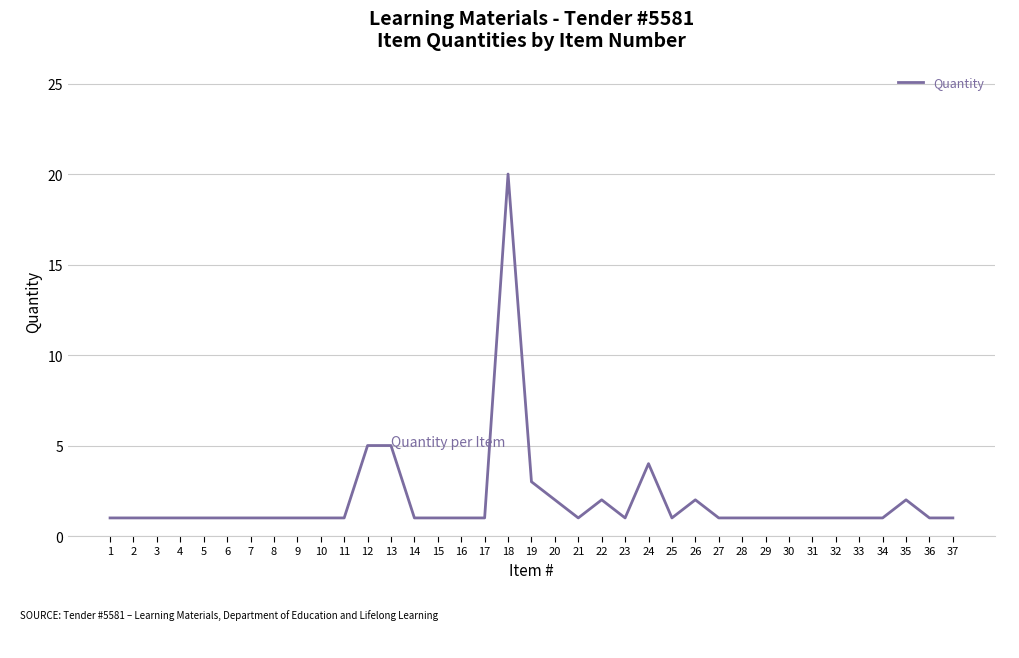

Which category has the highest value across all series?

18